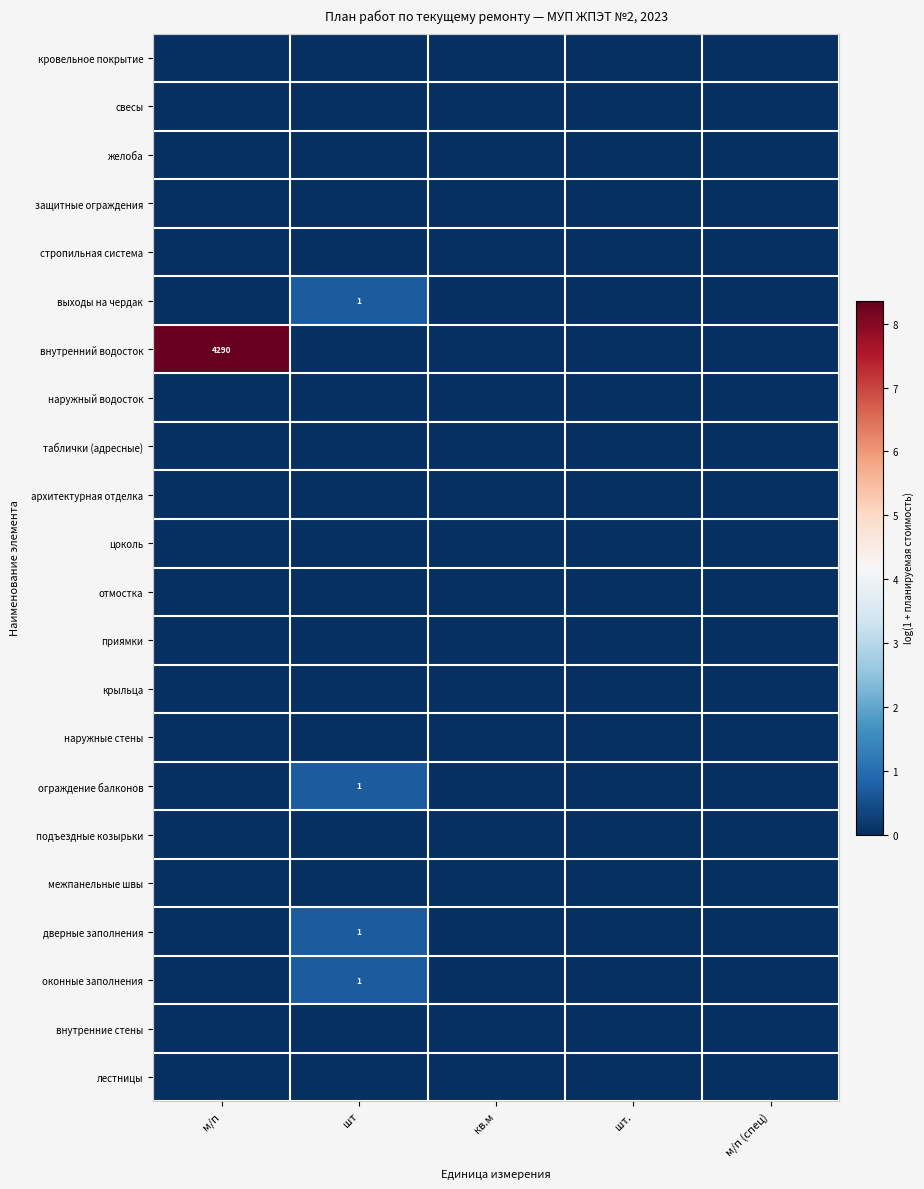

What is the maximum value for выходы на чердак?

0.7